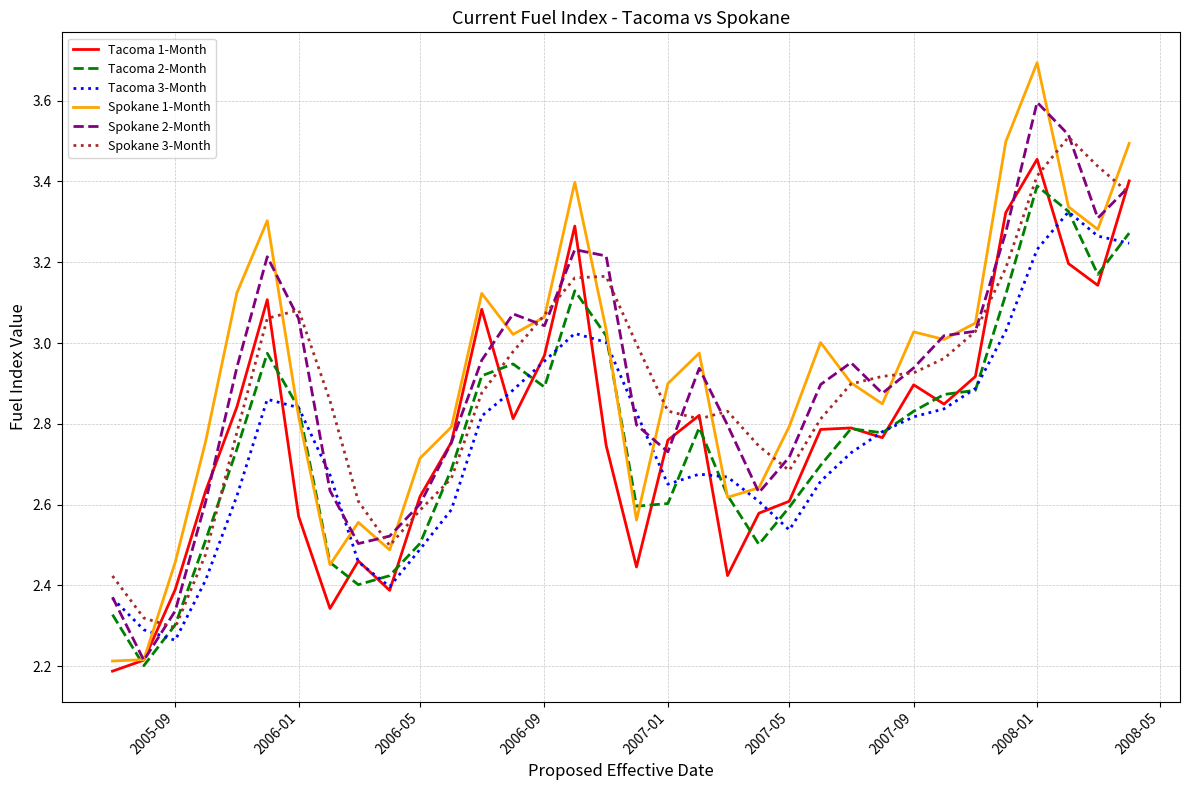

What is the sum of all Spokane 2-Month values?

98.7